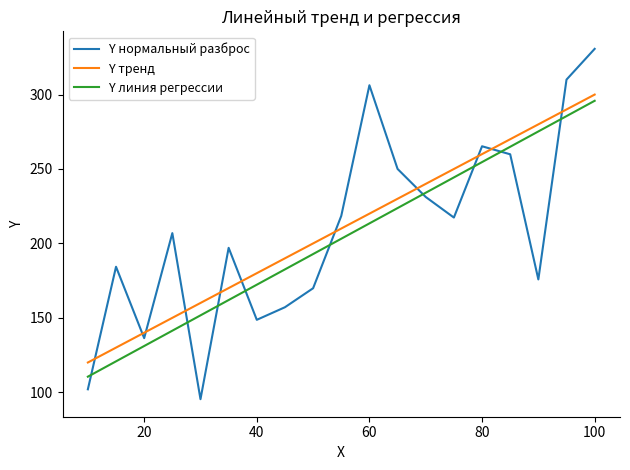

Does the chart have visible grid lines?

No